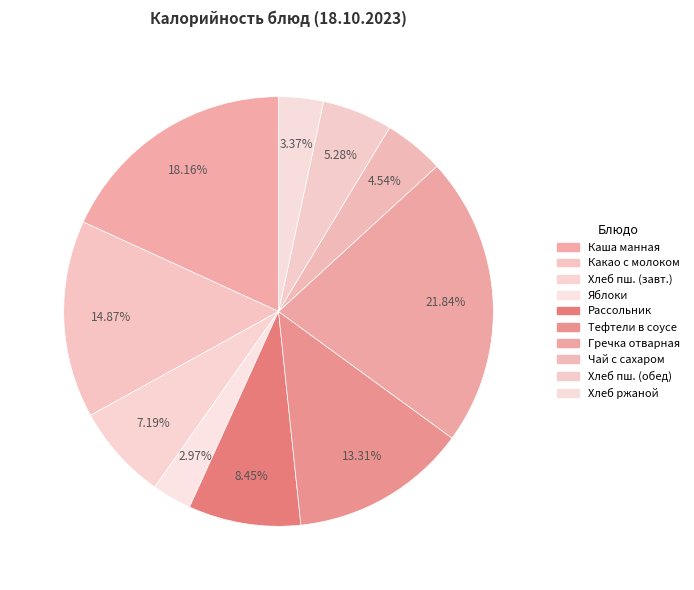

How many slices are in this pie chart?

10